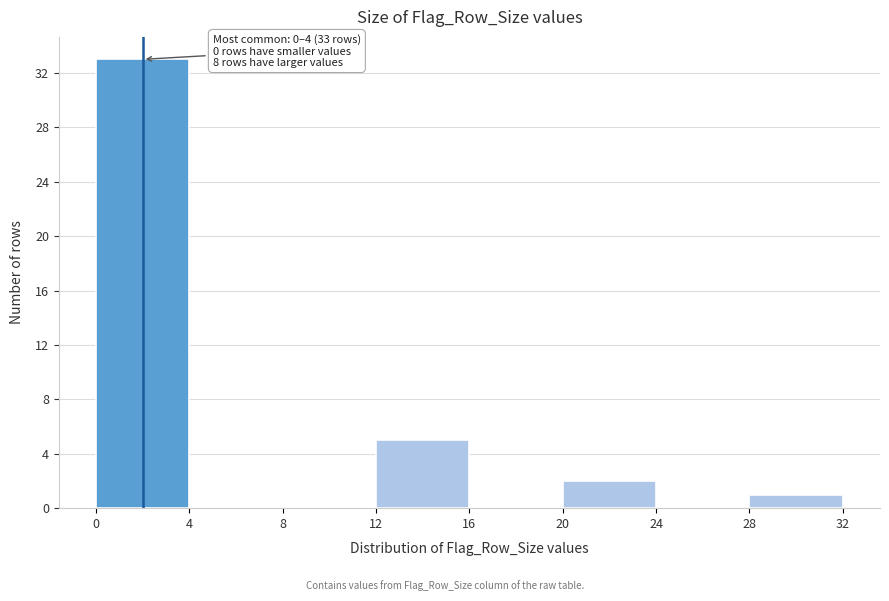

Which range on the x-axis has the tallest bar?

0 to 4